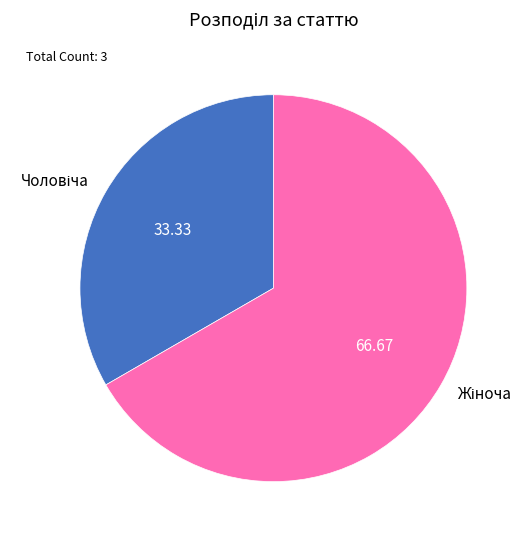

How many segments does this pie chart have?

2